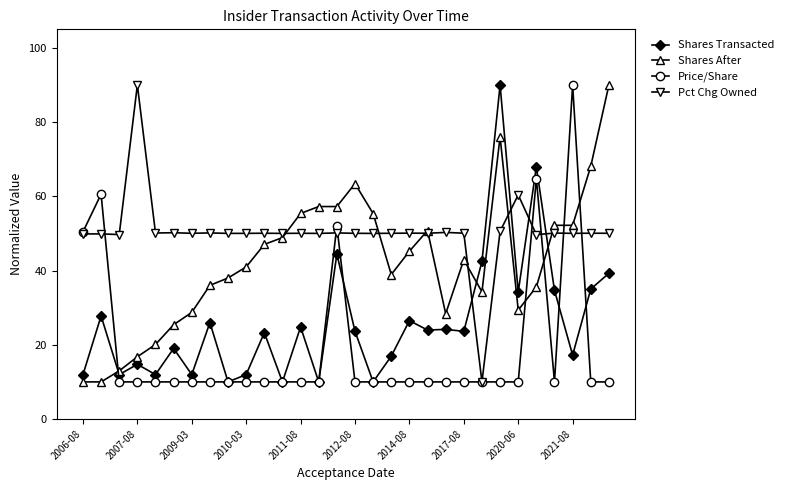

Which series has the largest total across all categories?

Pct Chg Owned